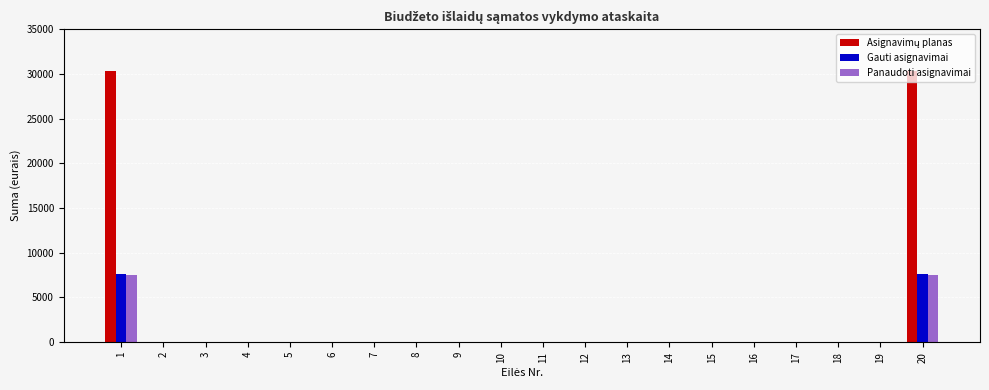

The value of Panaudoti asignavimai at 17 is 0.0. True or false?

True